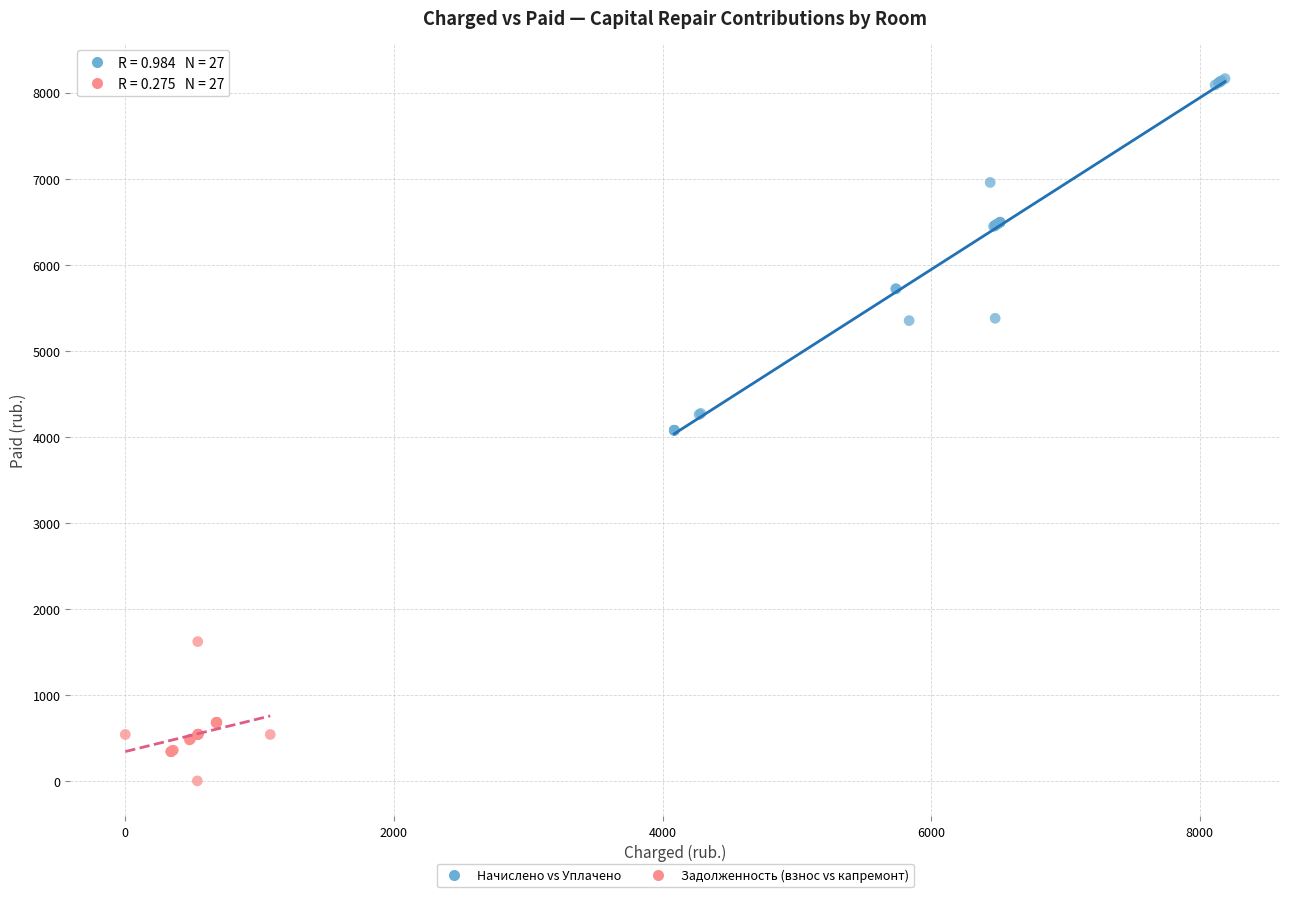

Which series contains the highest Y value?

Начислено vs Уплачено